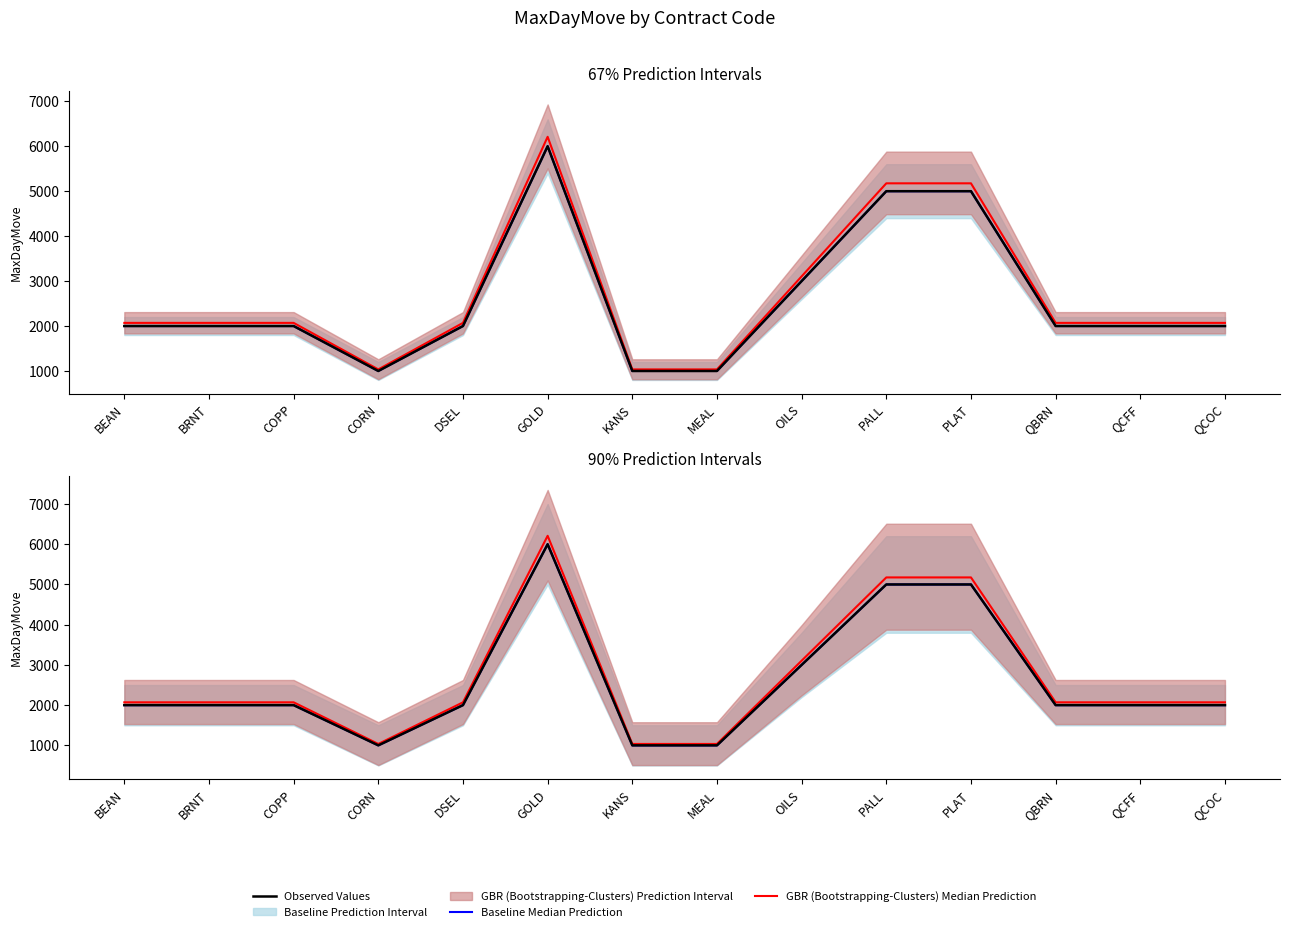

What is the difference between the maximum and second lowest values in the Baseline Median Prediction series?

5000.0